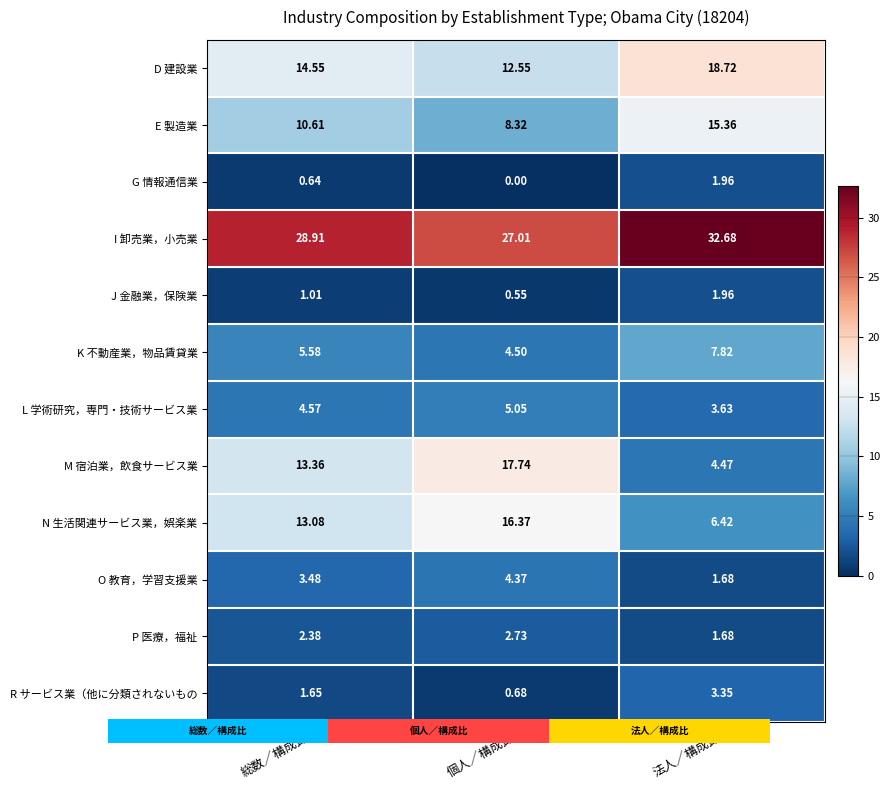

True or false: N 生活関連サービス業，娯楽業 has a value of 16.4 at 個人／構成比.

True